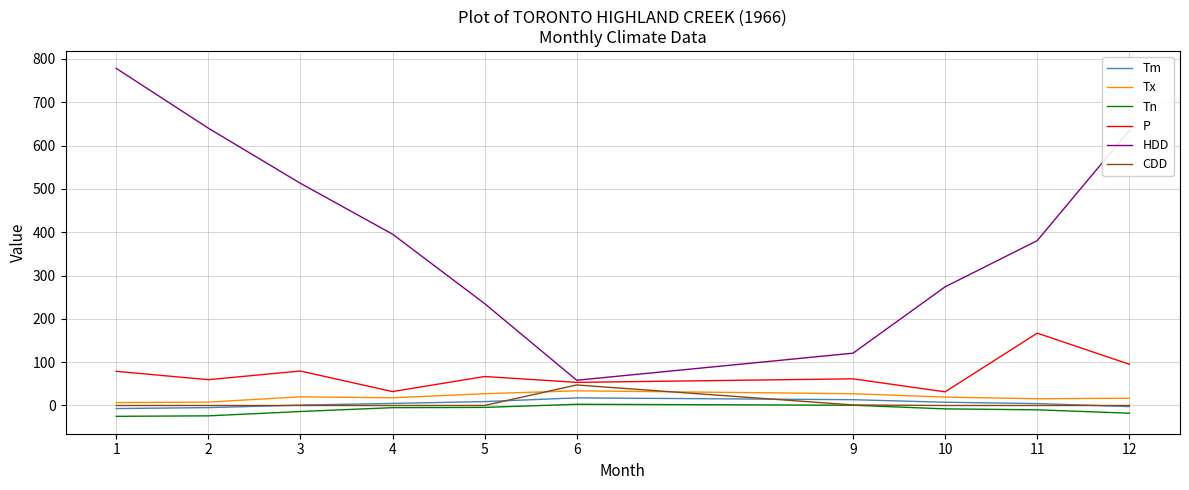

Is it true that HDD equals 162.6 at 4?

False